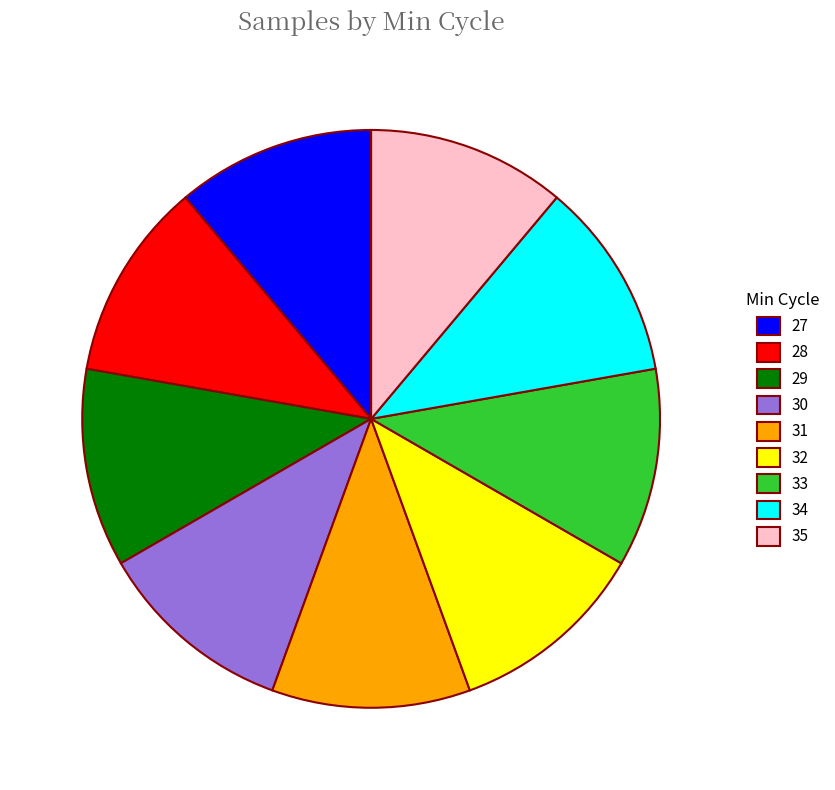

Is there any slice that represents more than half of the pie?

No